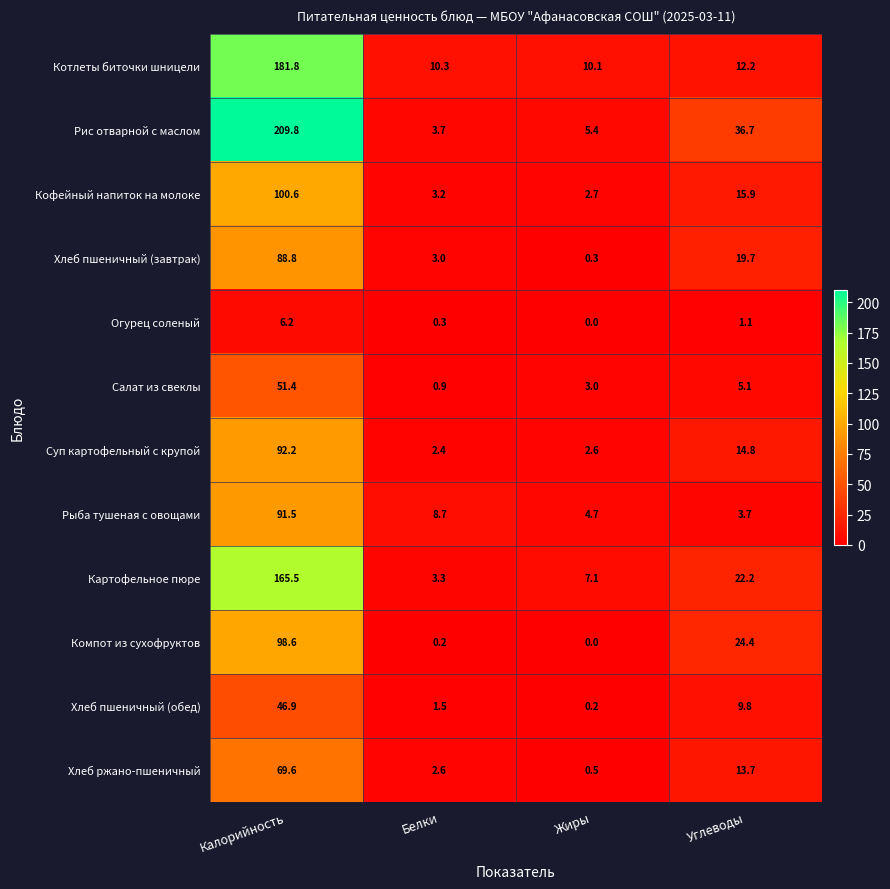

At which category is the sum across all series the highest?

Калорийность